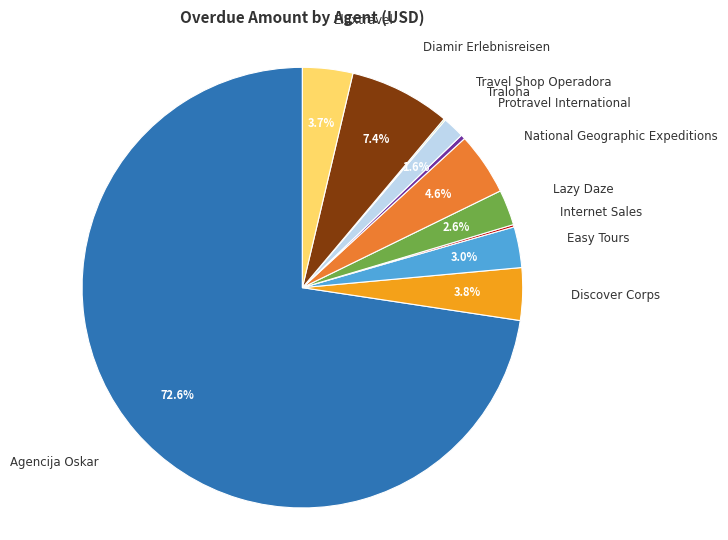

Is there a majority slice in this chart?

Yes